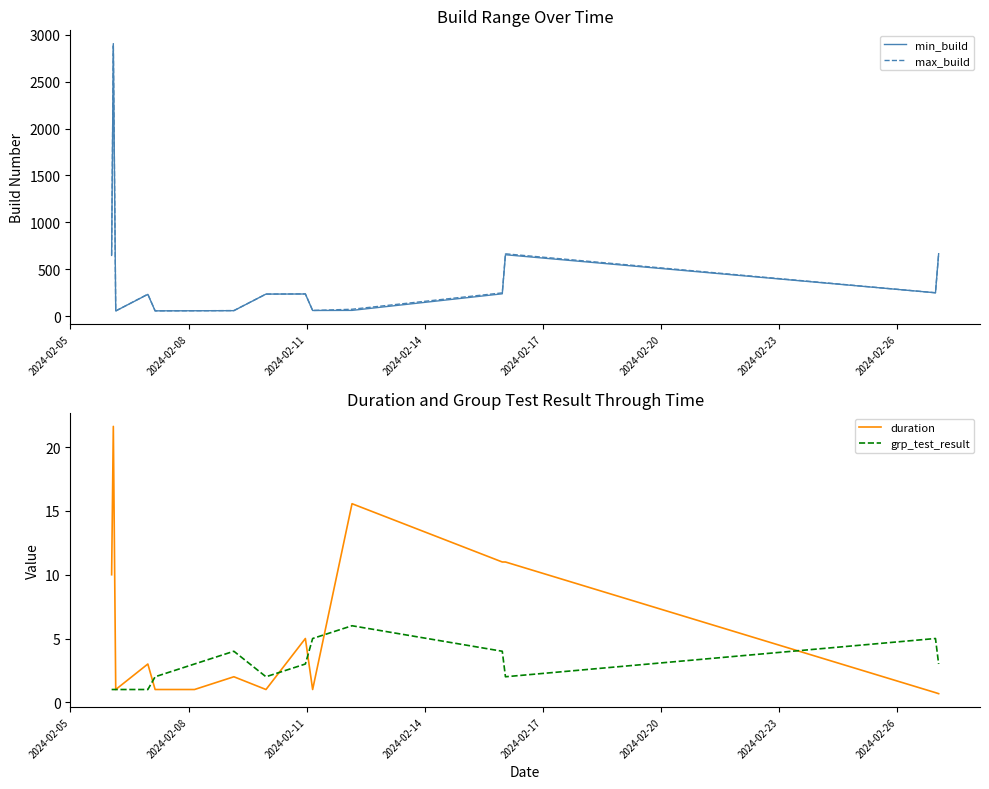

How many data points does each series have?

15